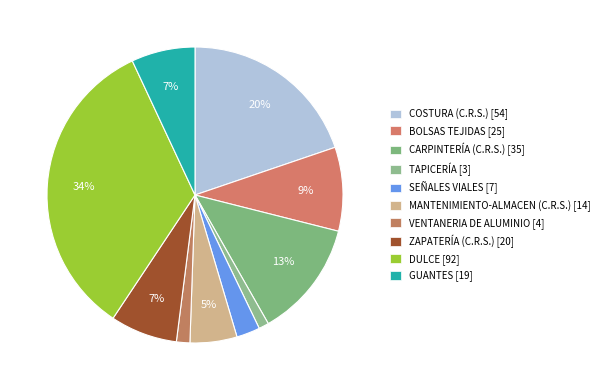

Between DULCE and TAPICERÍA, which is larger?

DULCE